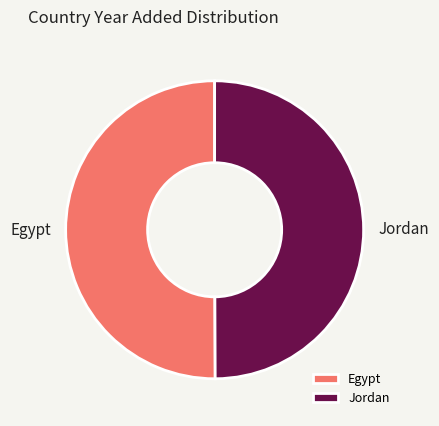

What is the ratio of the value at Egypt to the value at Jordan?

1.0